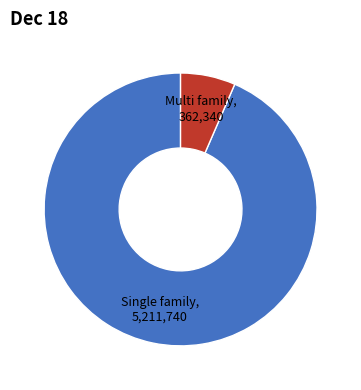

Is there a majority slice in this chart?

Yes